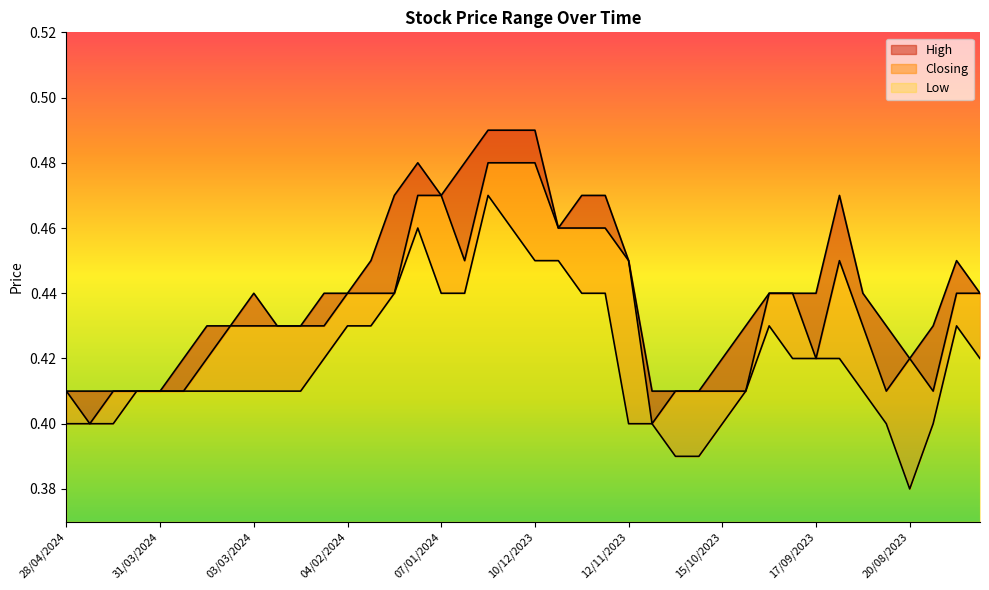

Read the High value at 17/12/2023.

0.5